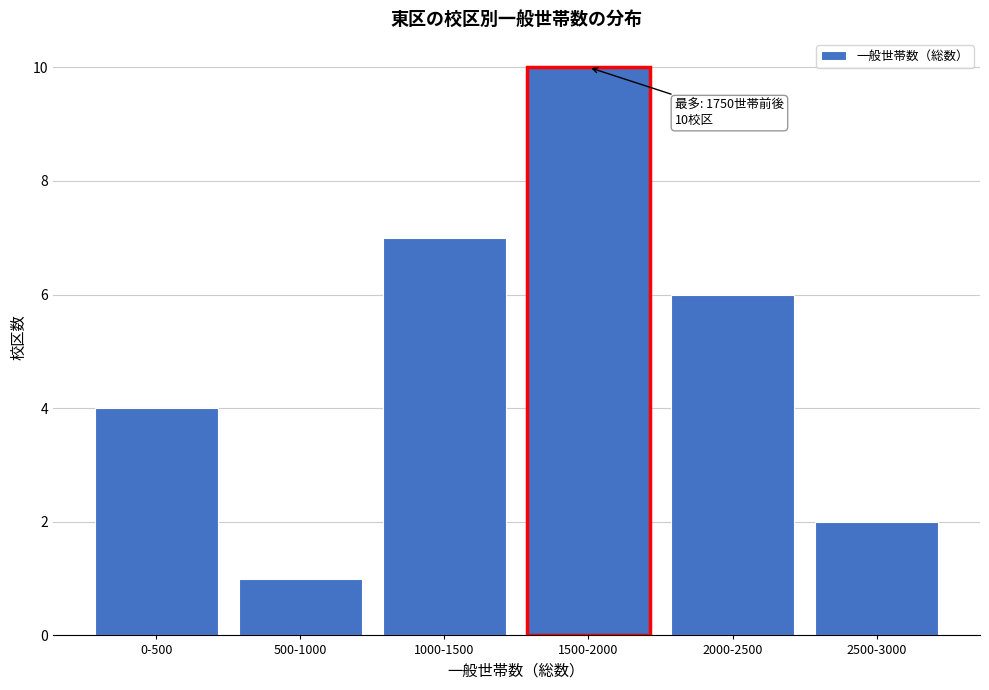

Reading left to right, list all the values displayed in this chart.

0-500=4	500-1000=1	1000-1500=7	1500-2000=10	2000-2500=6	2500-3000=2